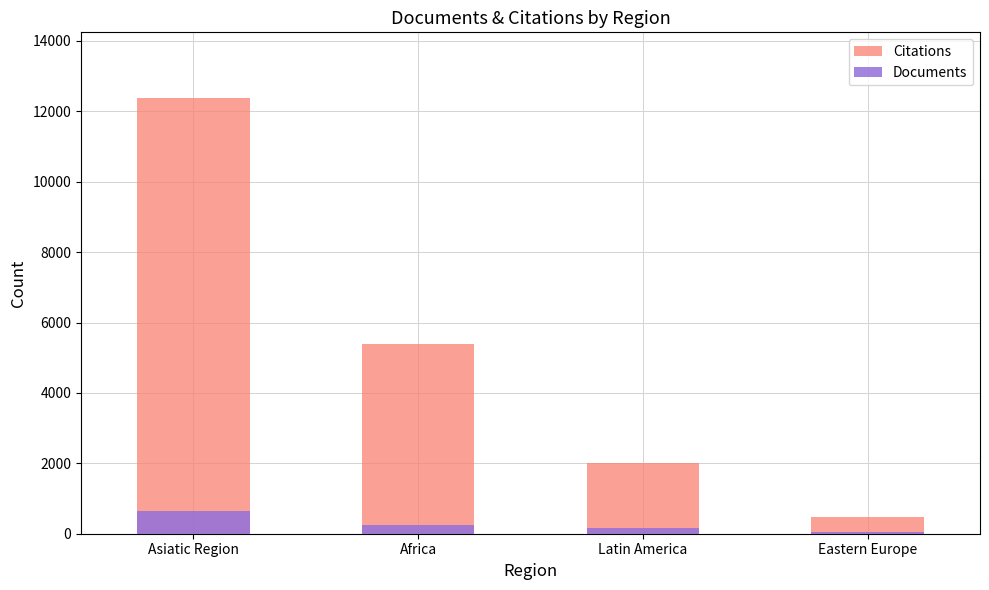

Which series has the largest range (max minus min)?

Citations